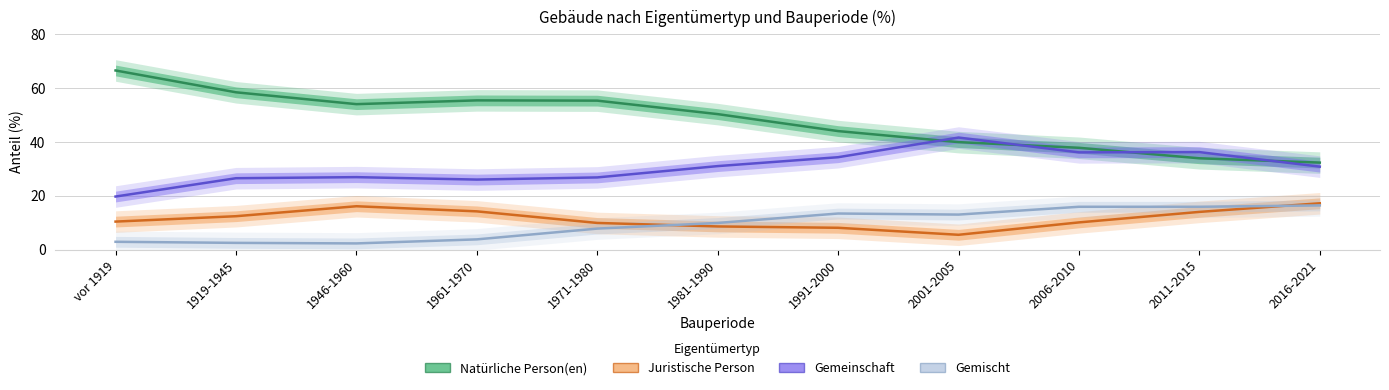

Between 1961-1970 and 1946-1960, which is larger?

1961-1970